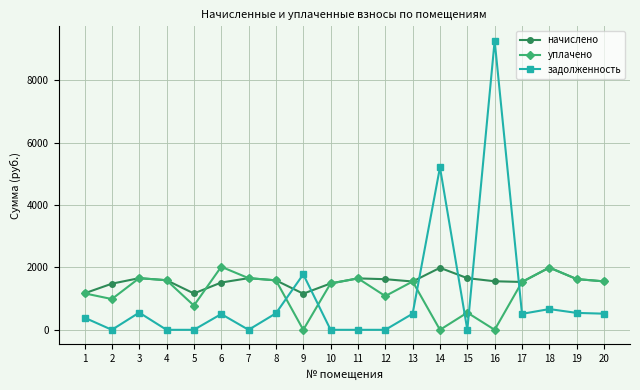

Is it true that уплачено equals 697.8 at 1?

False